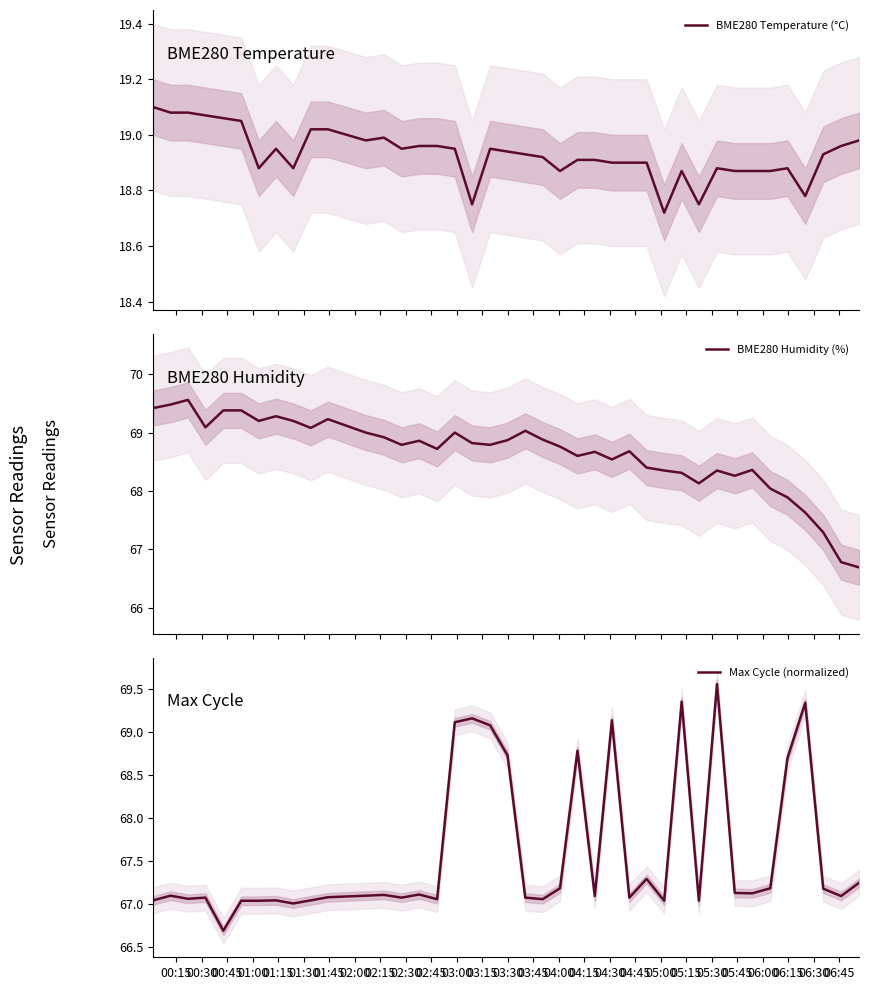

At how many categories does at least one series exceed 20?

40